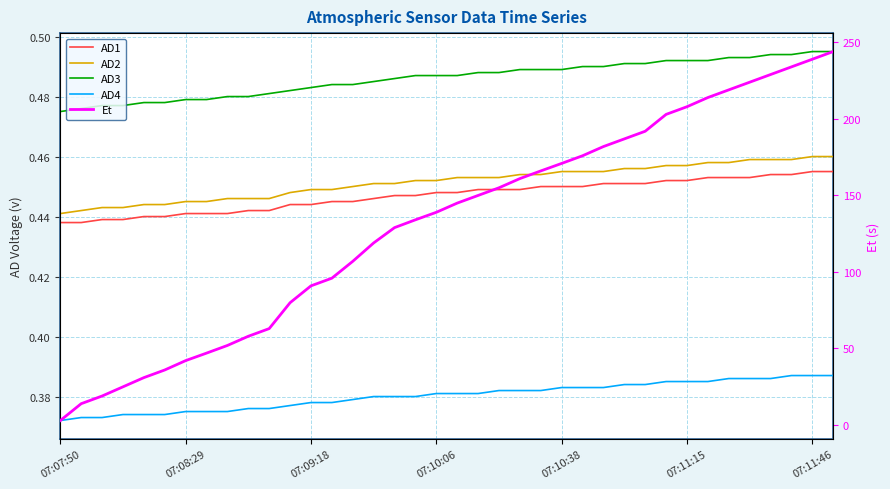

True or false: AD3 and AD4 intersect in this chart.

False